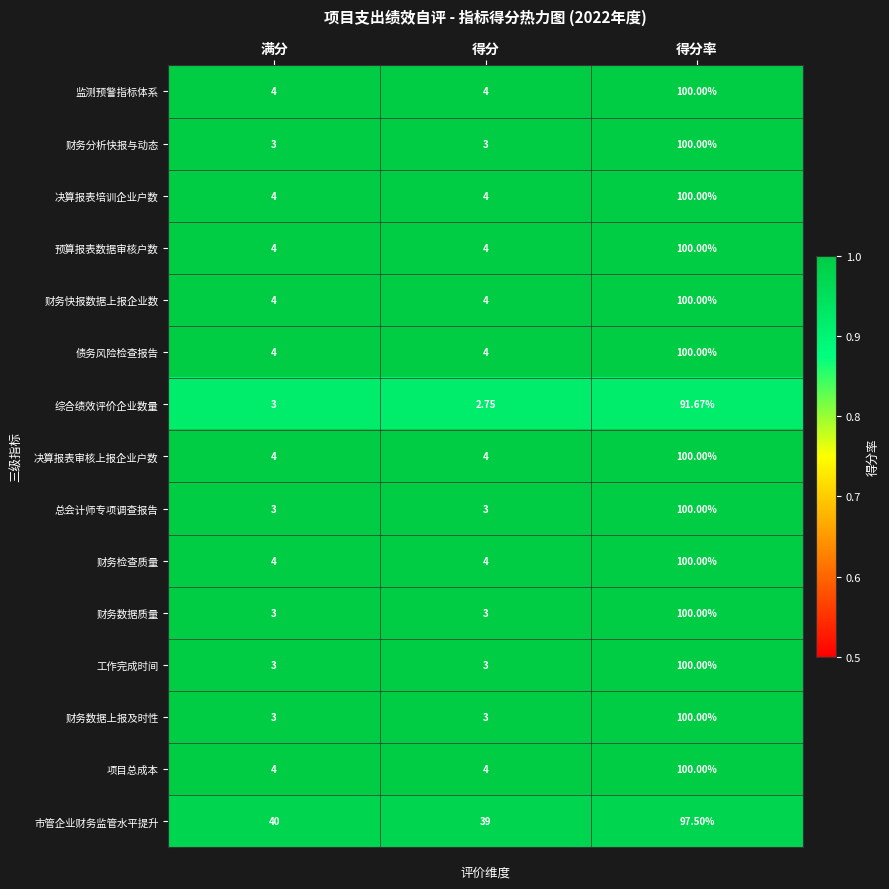

Between 满分 and 得分, which series saw the biggest shift?

市管企业财务监管水平提升